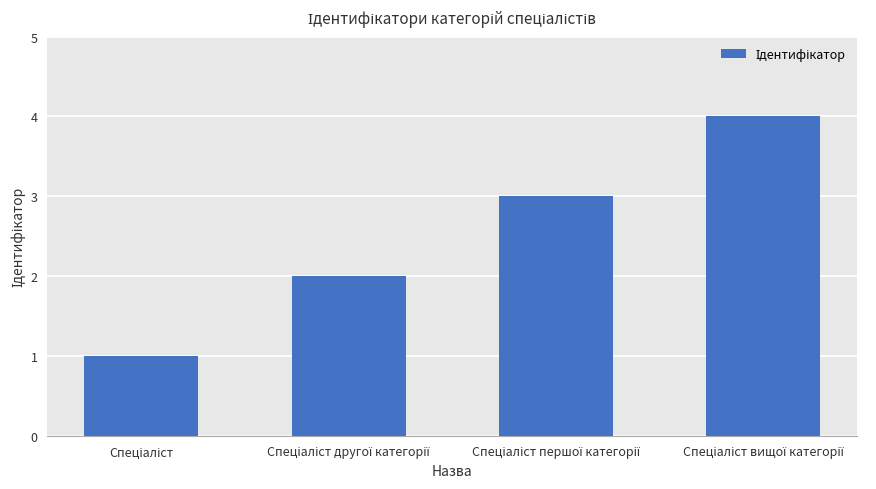

How many data points does each series have?

4